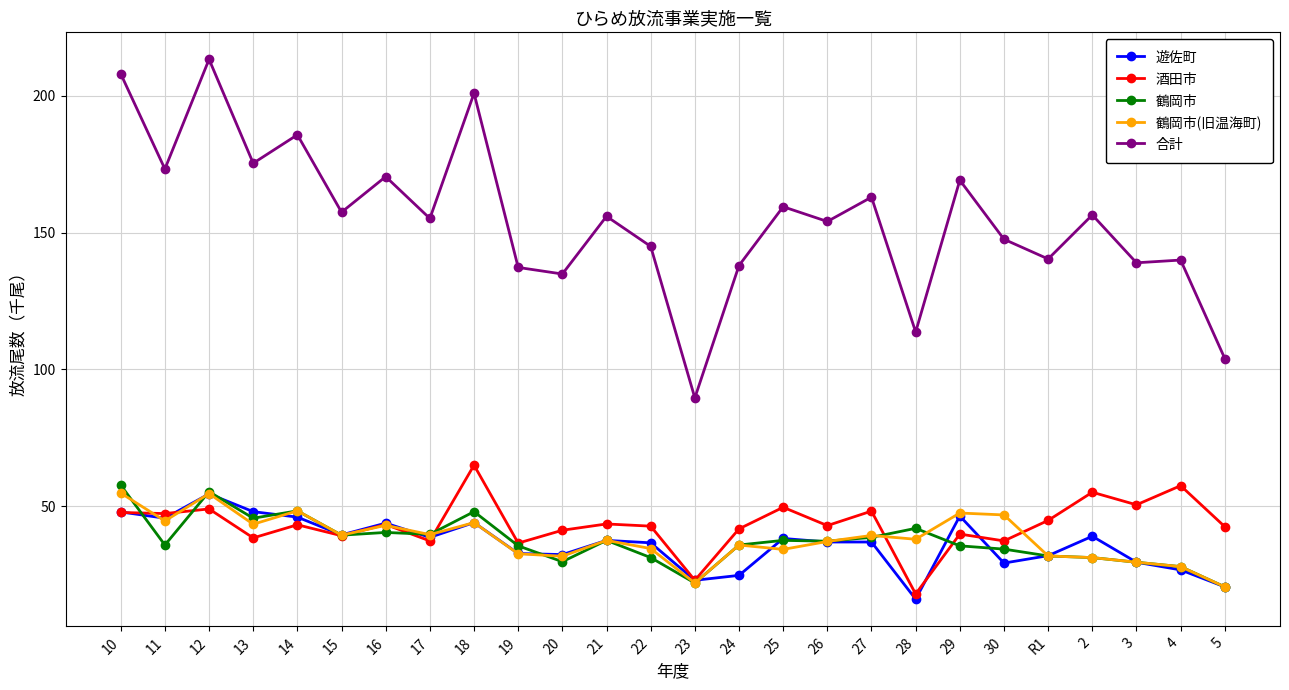

At which category does the chart reach its peak across all series?

12